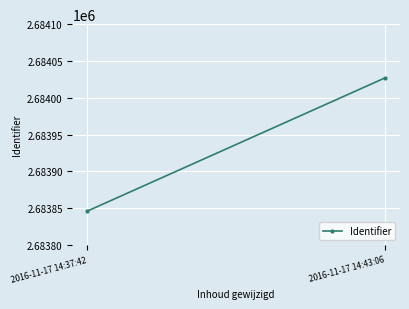

How many values are between 2683846 and 2684027?

2